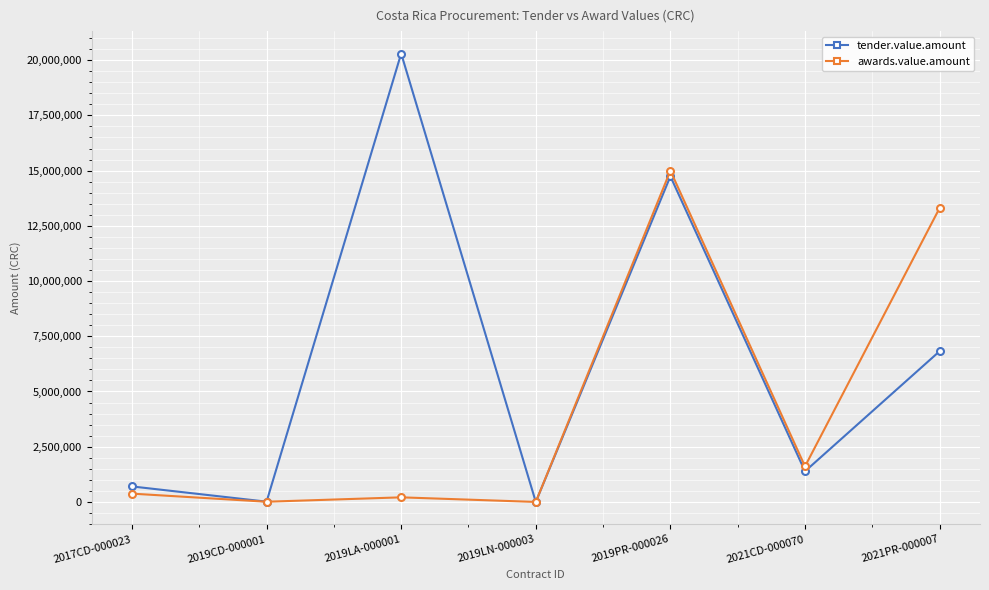

Which series has the largest range (max minus min)?

tender.value.amount